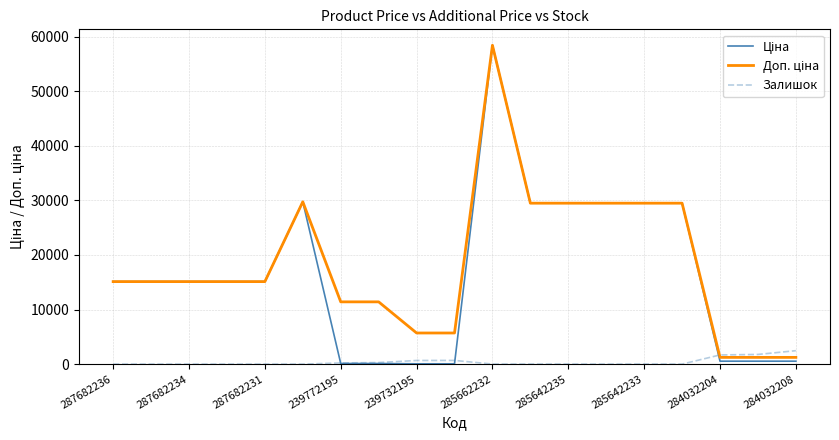

What is the maximum value shown in the chart?

58426.5